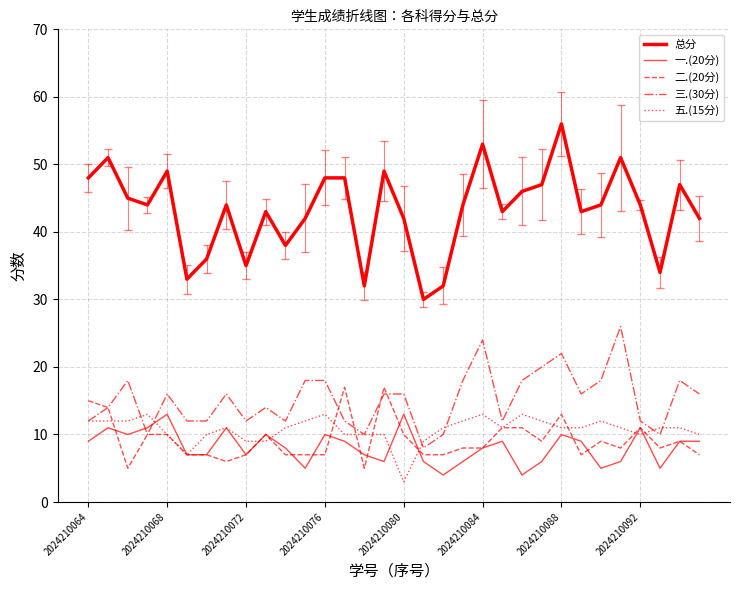

How many interior local peaks does the 五.(15分) series have?

6